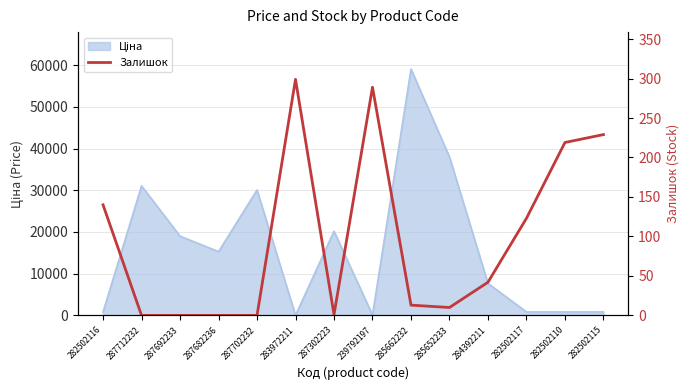

What is the sum of all values?

1365